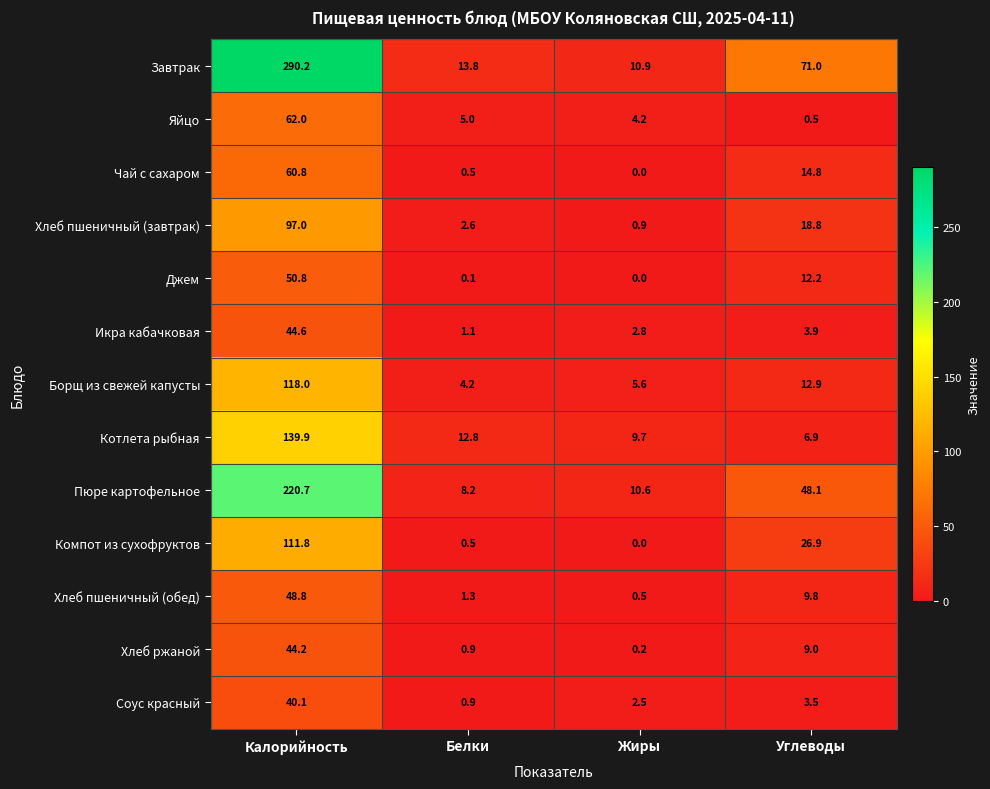

True or false: Завтрак has a value of 79.0 at Калорийность.

False